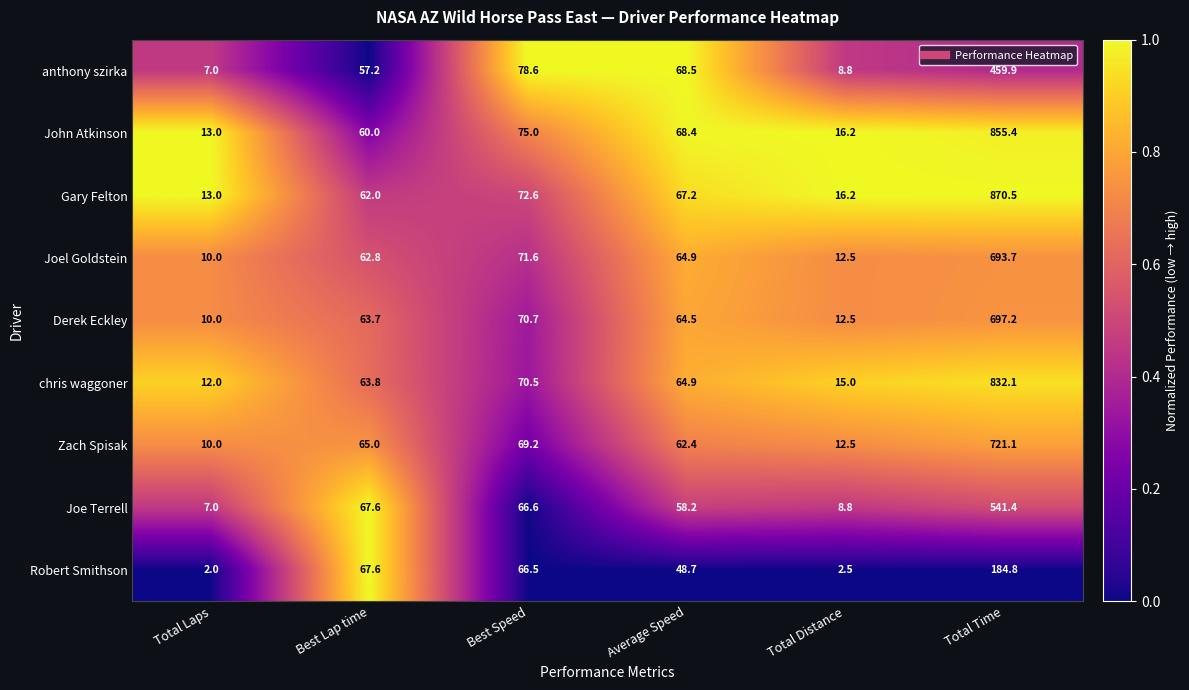

What is the sum of the Gary Felton values at Best Speed and Total Distance?

88.8